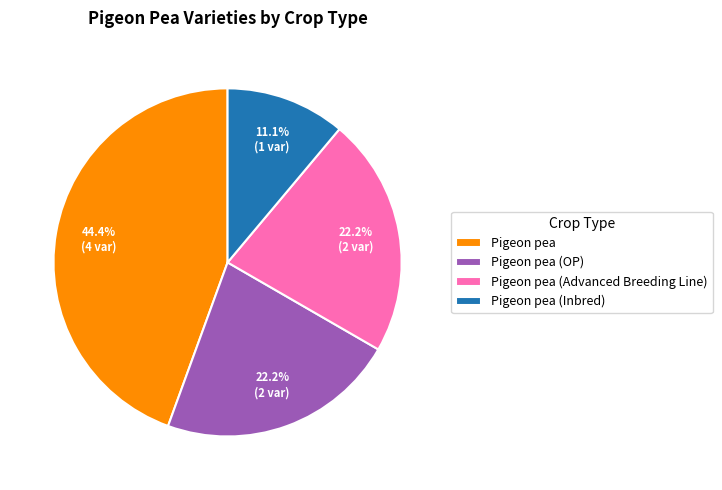

What is the ratio of the value at Pigeon pea (OP) to the value at Pigeon pea?

0.5